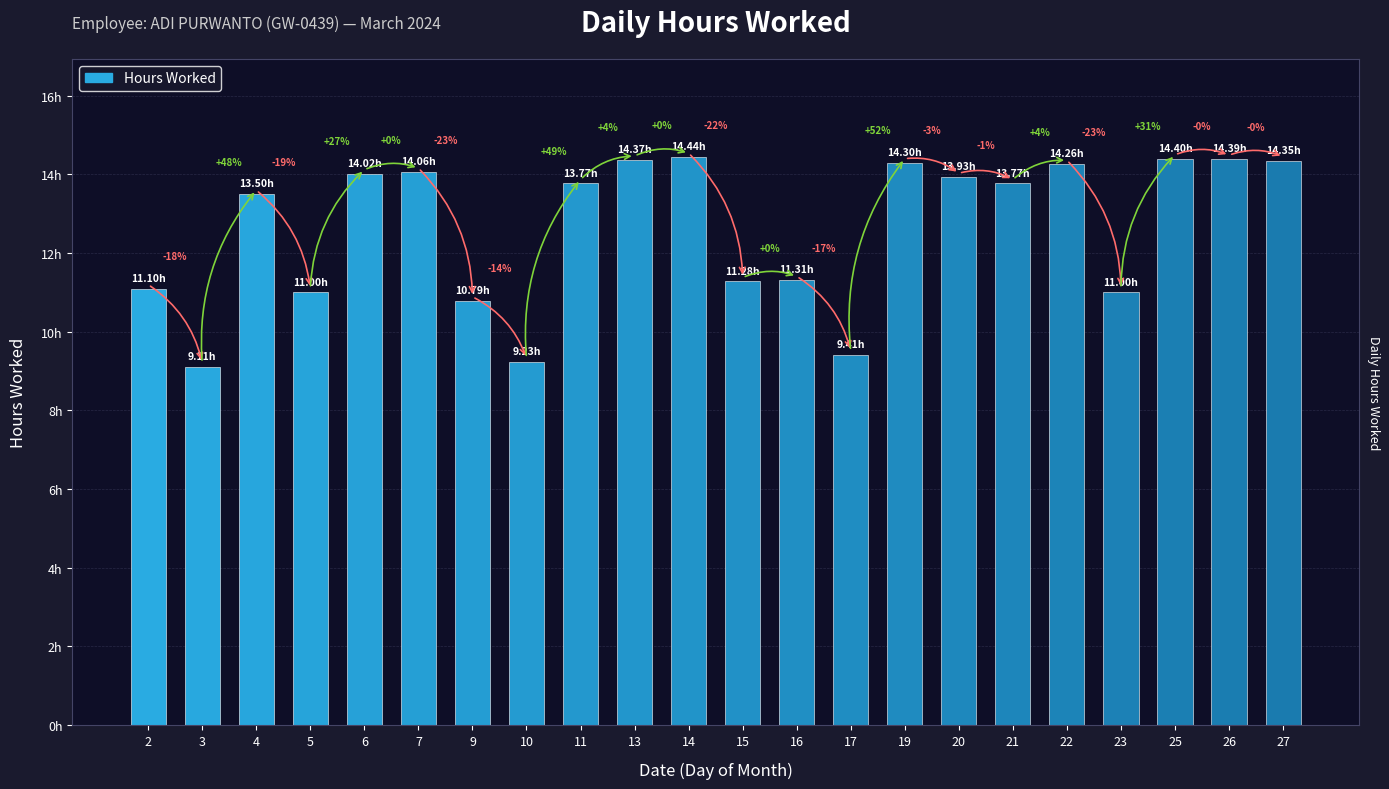

Approximately how many times larger is the value at 3 compared to 19?

0.6